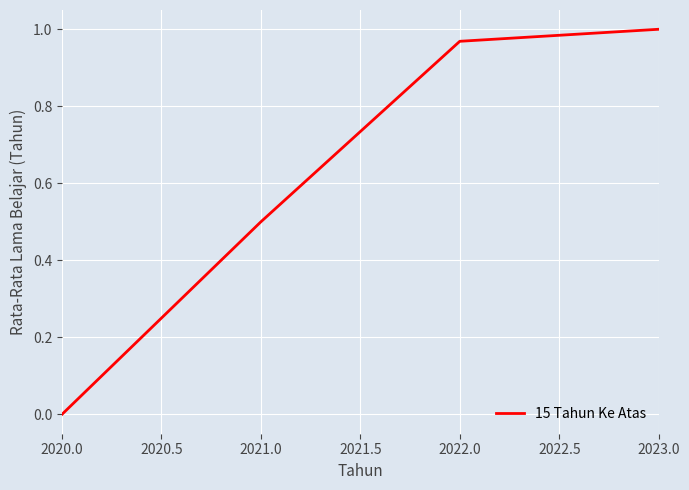

The chart shows a value of -0.7 at 2020.0. True or false?

False